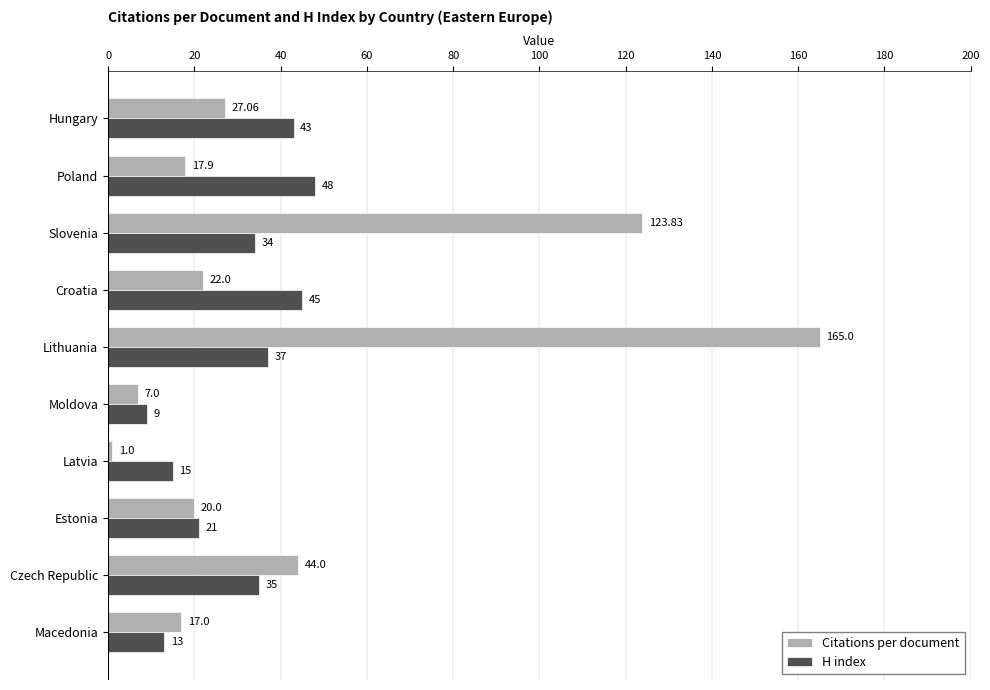

Where is H index nearest to the value 28?

Slovenia